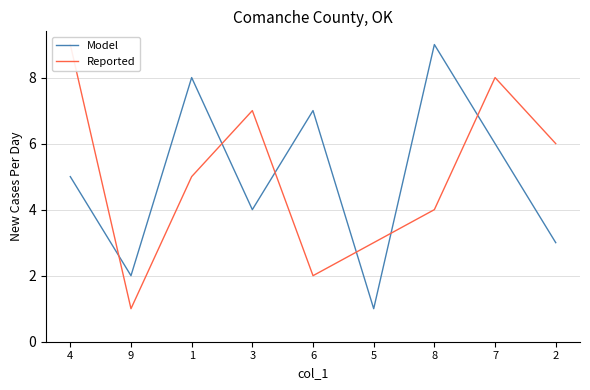

What is the sum of all Model values?

45